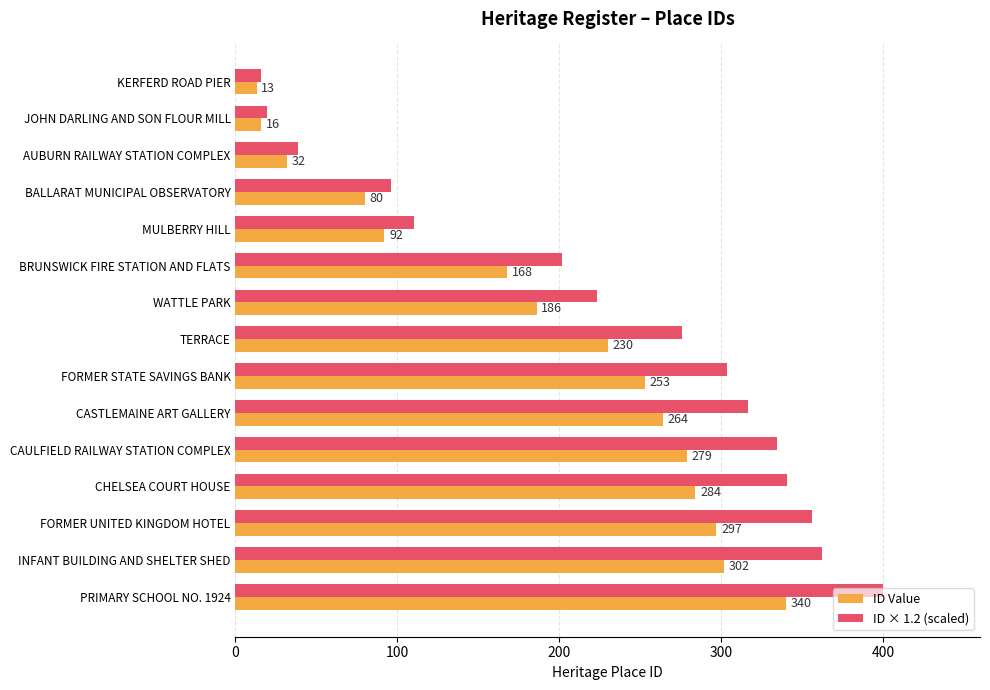

Which series has the largest total across all categories?

ID × 1.2 (scaled)